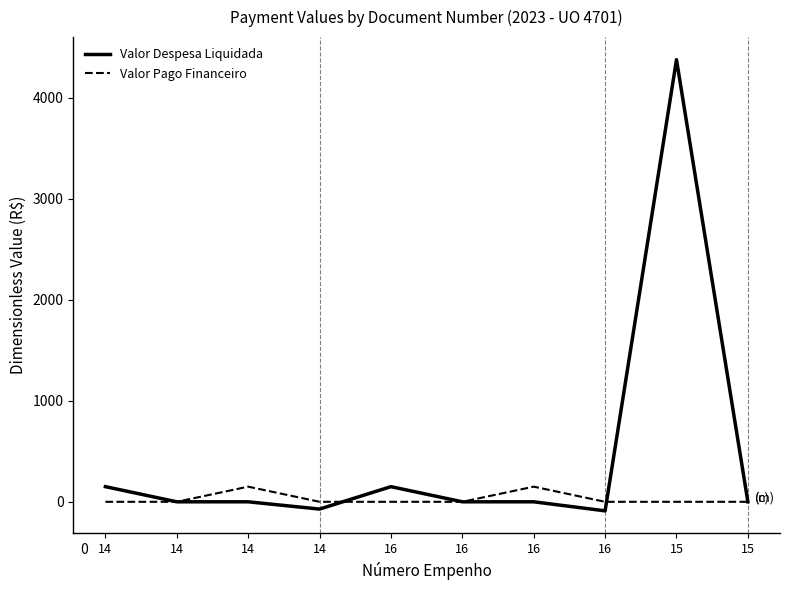

How many lines are shown in the chart?

2